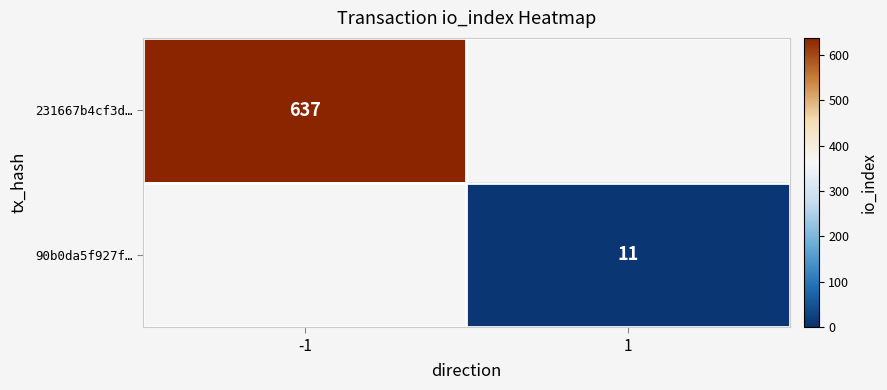

The value of 90b0da5f927f… at 1 is 11. True or false?

True